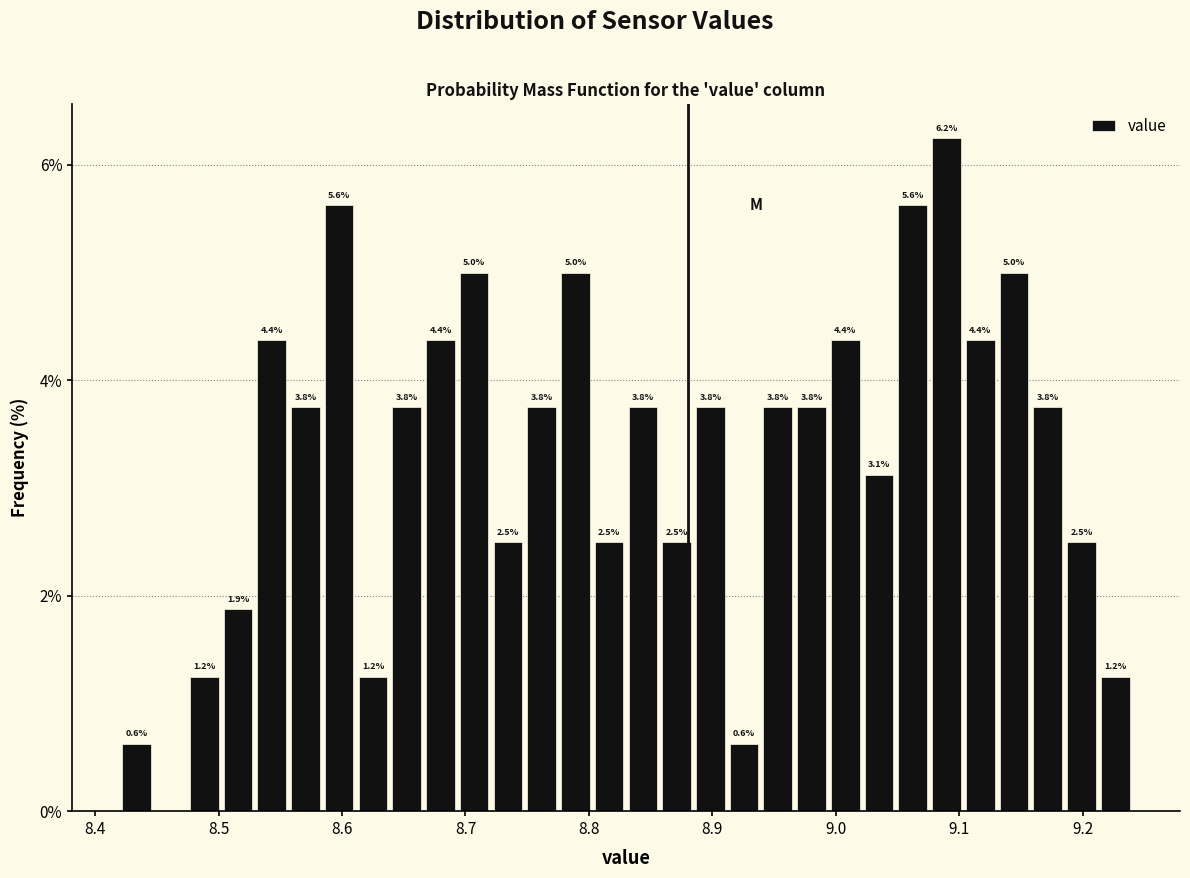

Around what value on the x-axis is the tallest bar? Give the approximate position of its centre, as read against the axis.

9.09